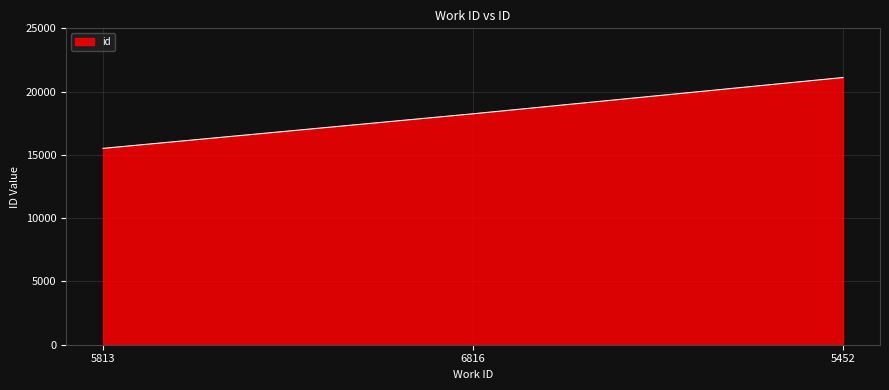

Does the chart have visible grid lines?

Yes